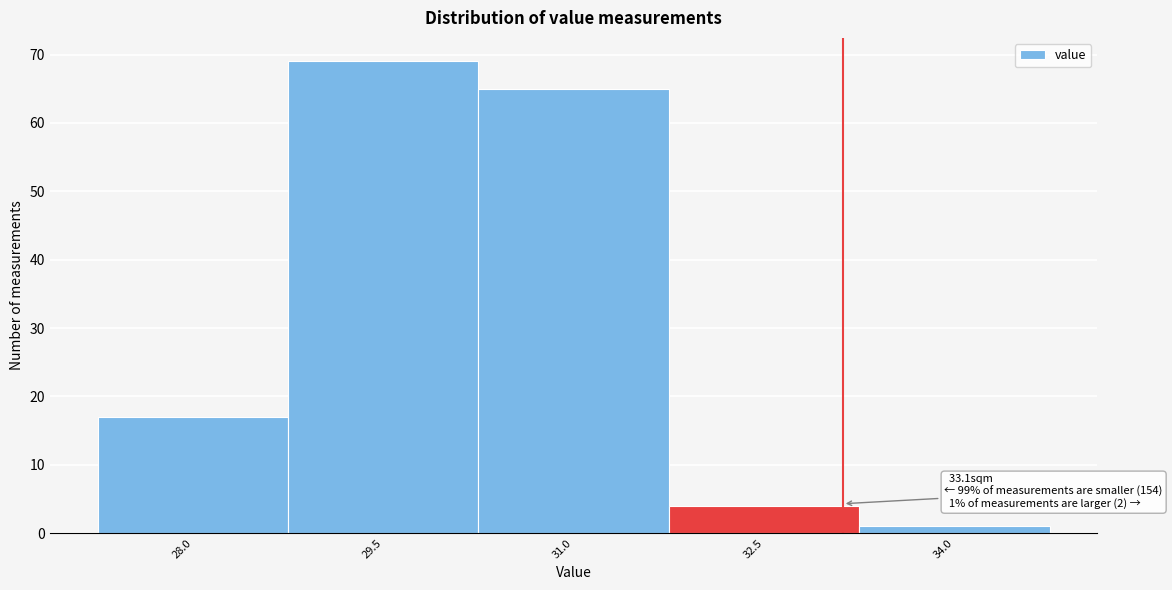

Which range on the x-axis has the tallest bar?

28.8 to 30.2